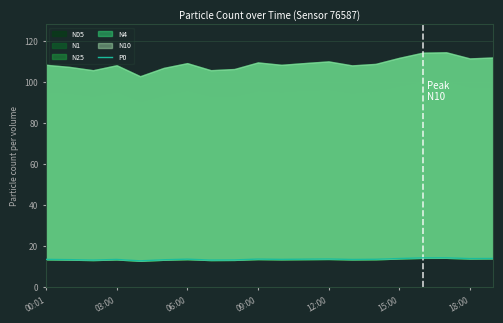

What is the value of the 19th point from the left?

14.0